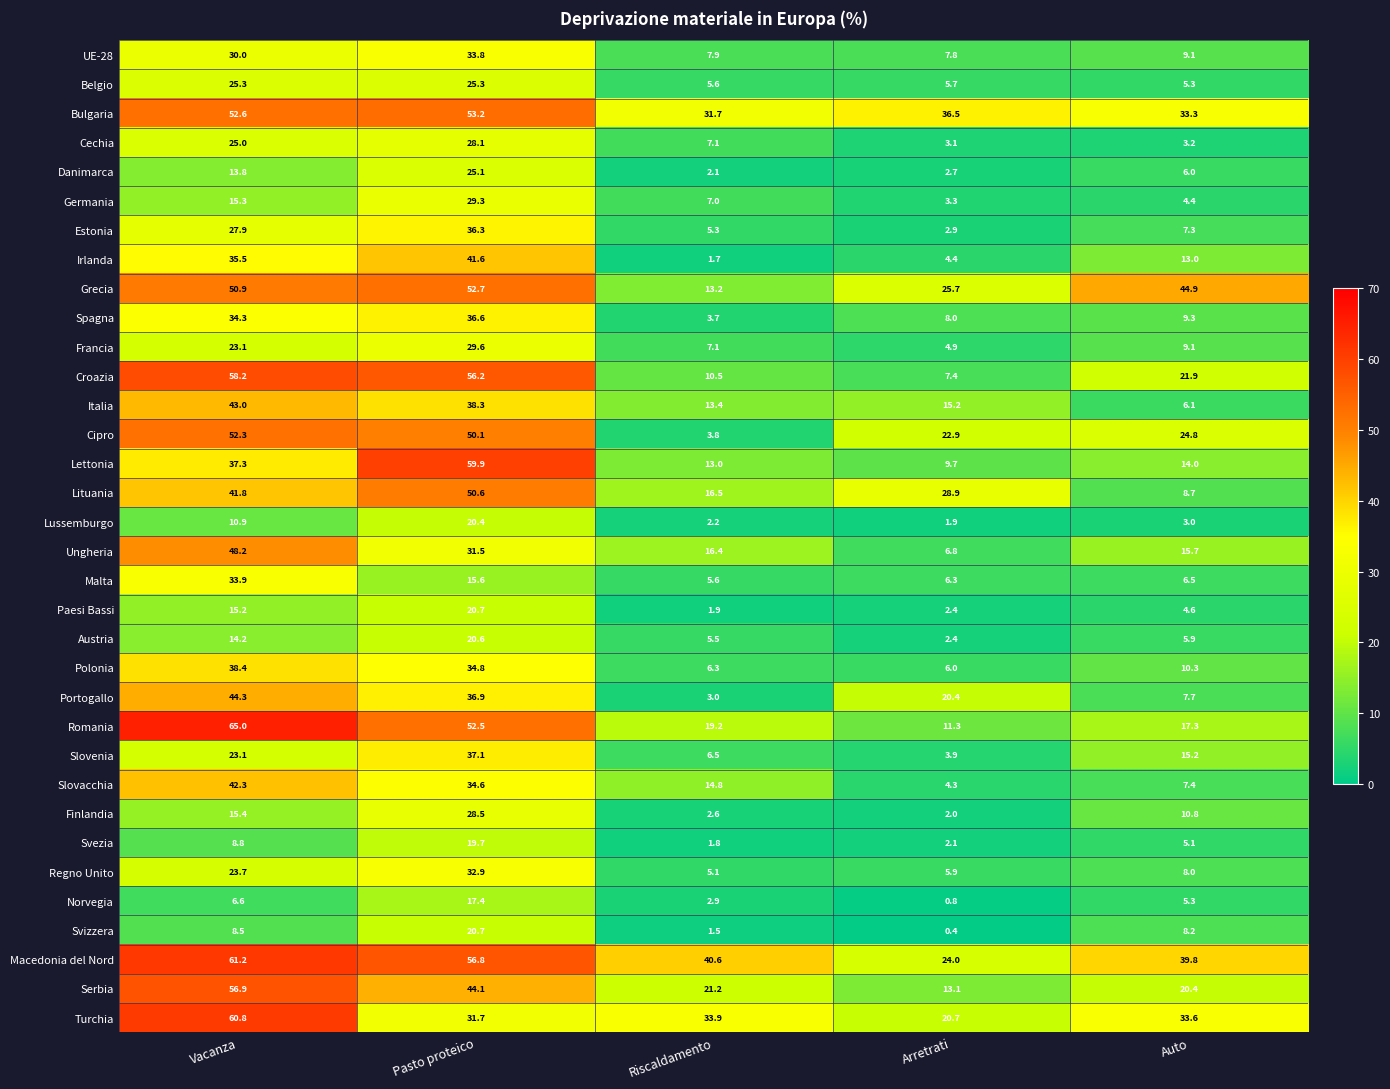

Between Vacanza and Pasto proteico, which series saw the biggest shift?

Turchia